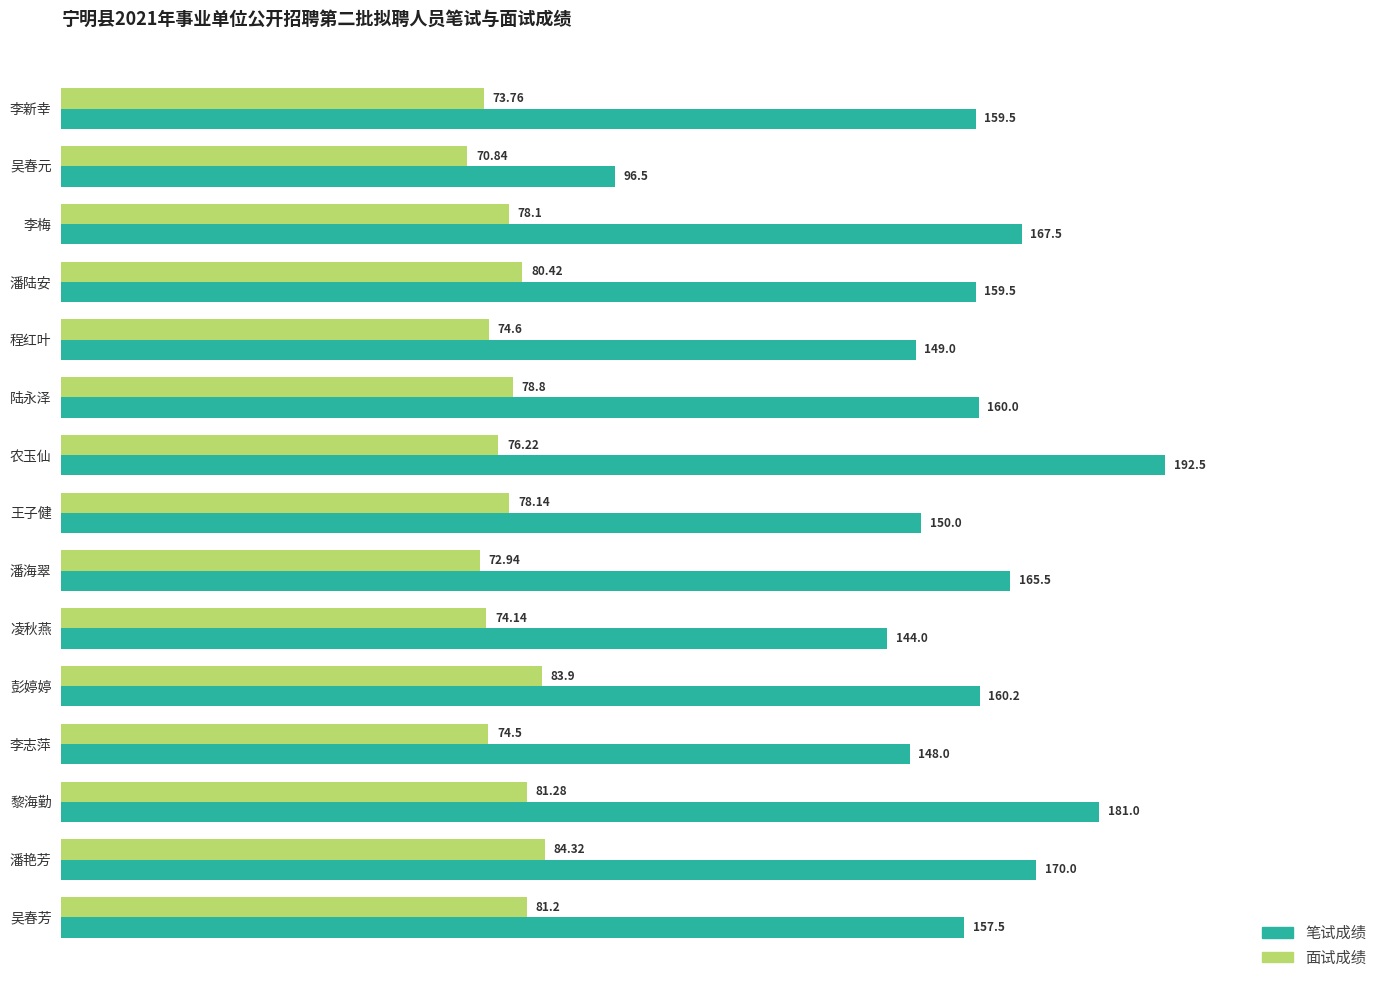

What is the total value across all series at 凌秋燕?

218.1